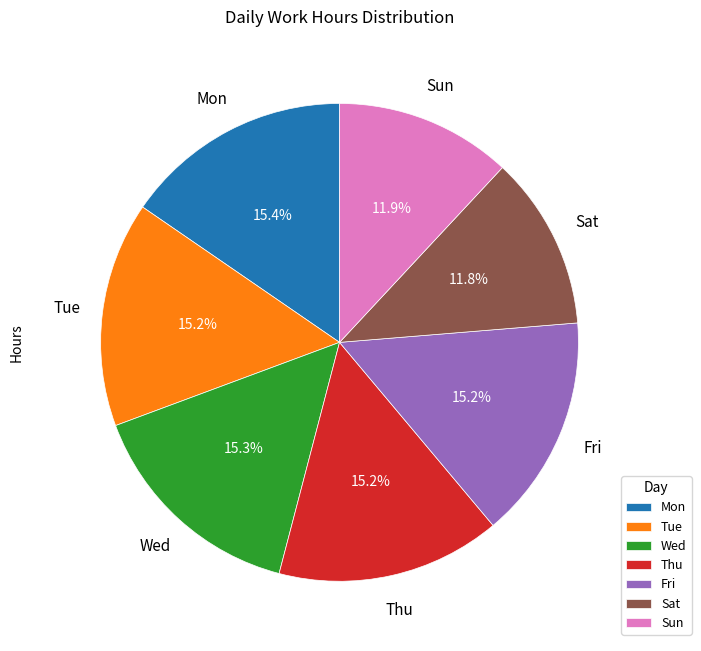

Does Fri account for over 50% of the chart?

No